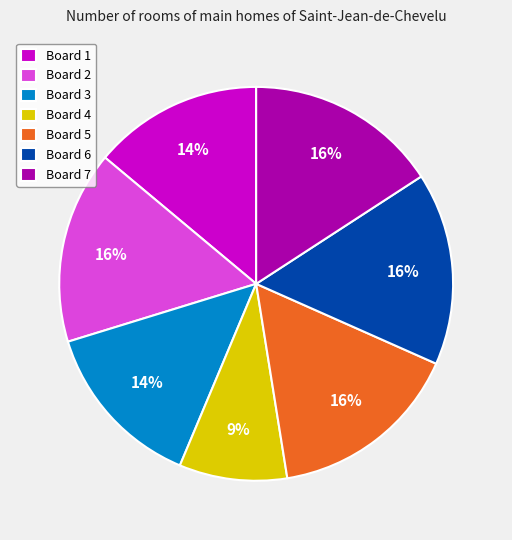

To the nearest percent, what is the difference between the Board 3 and Board 7 slice percentages?

2%